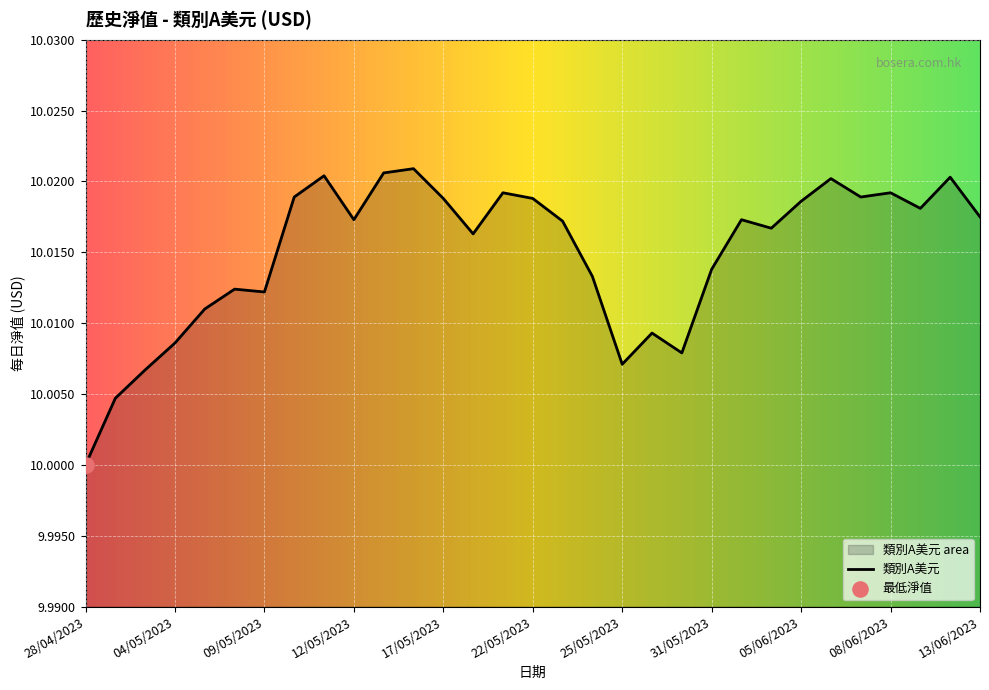

What is the ratio of the value at 11/05/2023 to the value at 16/05/2023?

1.0